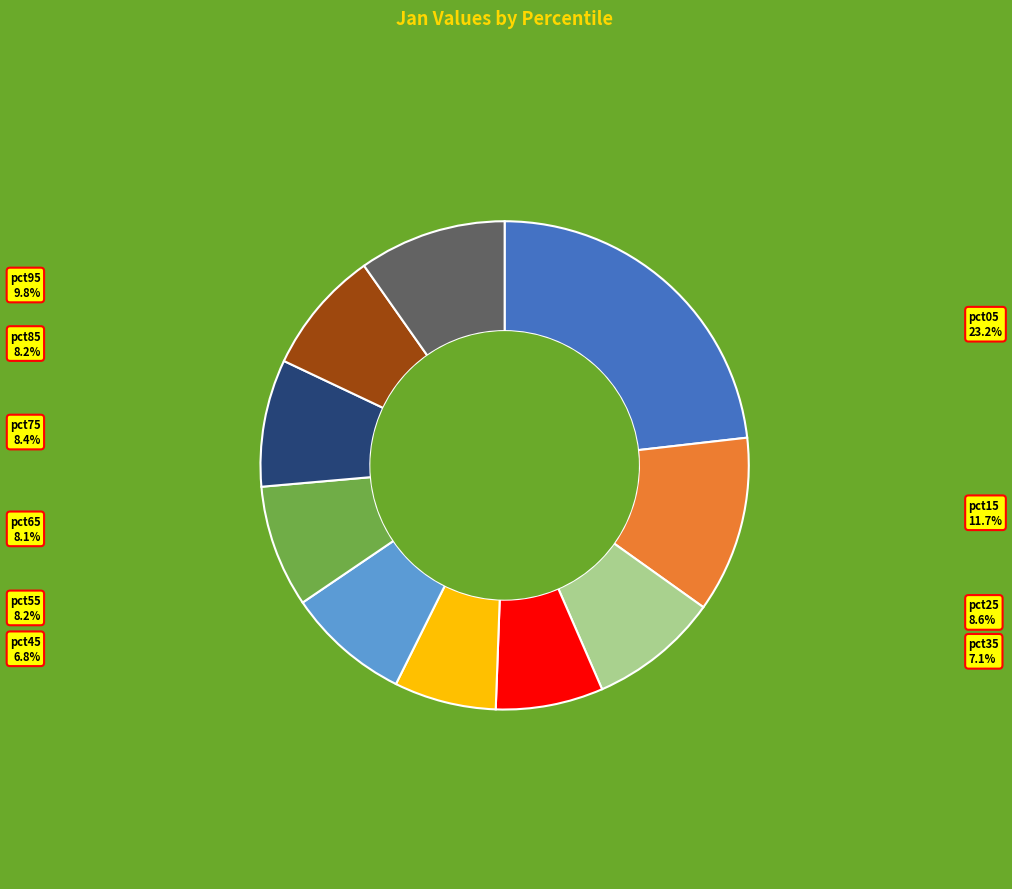

How many segments does this pie chart have?

10